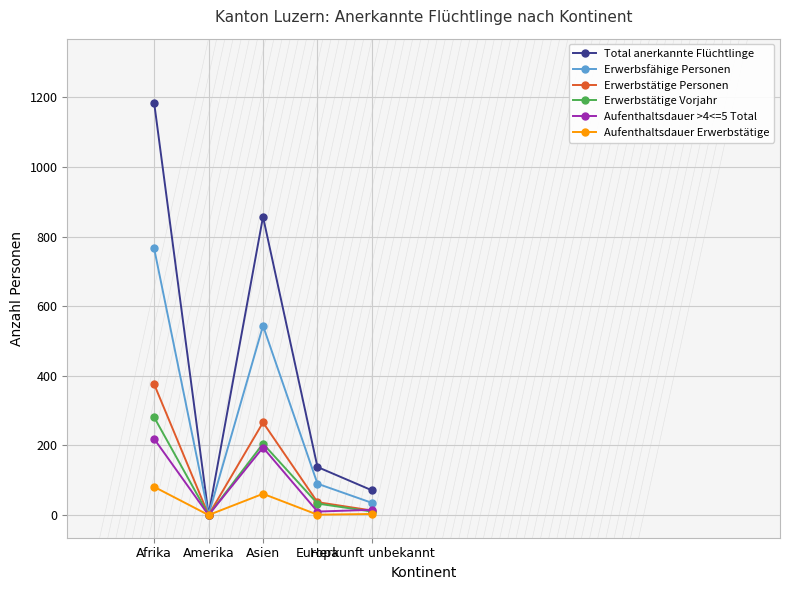

In Aufenthaltsdauer >4<=5 Total, how many points are higher than both neighbors (excluding endpoints)?

1